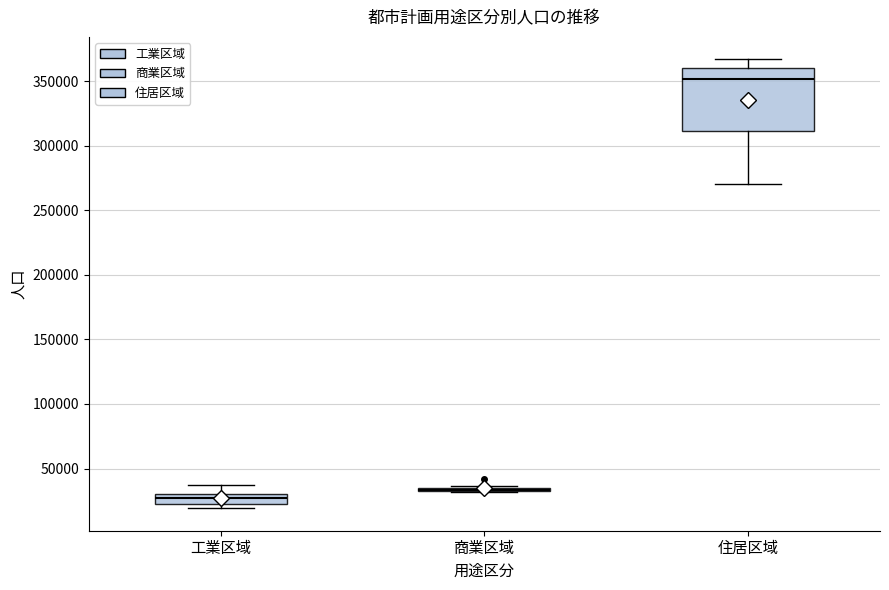

Where does the median line of the box for 住居区域 sit on the y-axis? The values are not printed on the chart, so give them approximately, as read against the axis.

350000